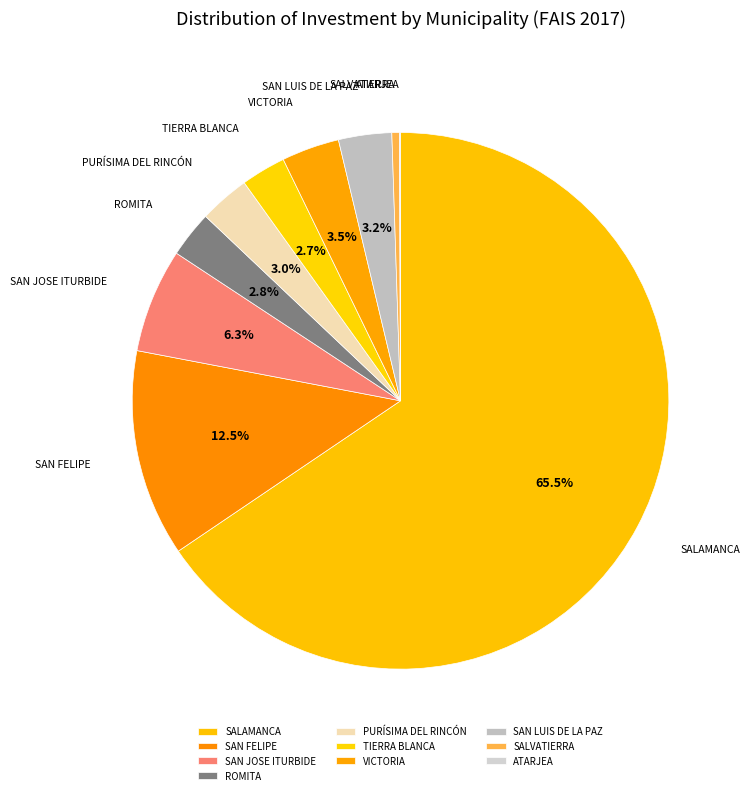

Which has a higher value, VICTORIA or SALVATIERRA?

VICTORIA